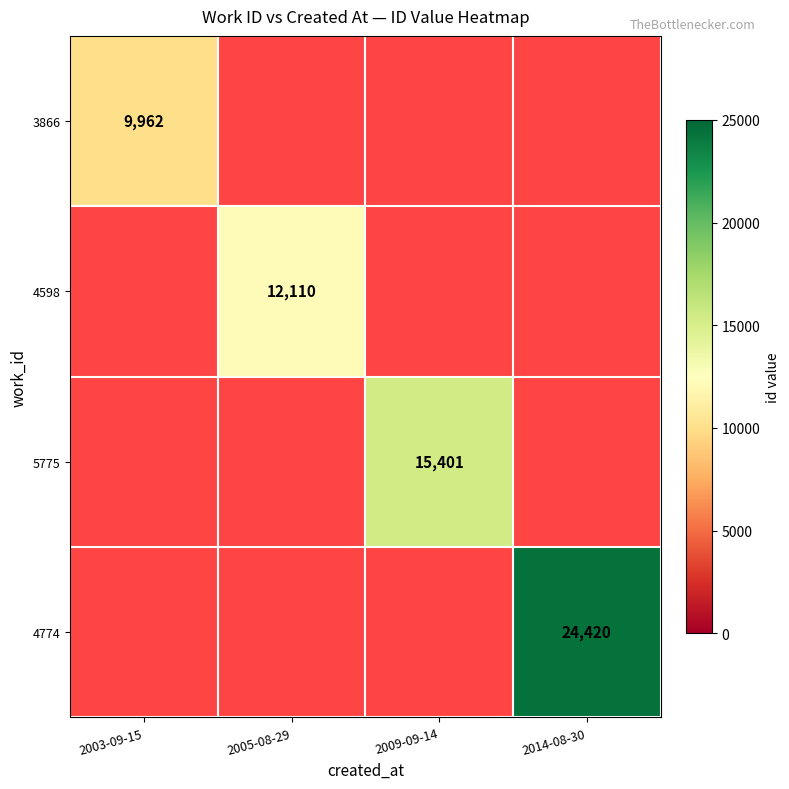

The 3866 series shows 14308 at 2003-09-15. True or false?

False